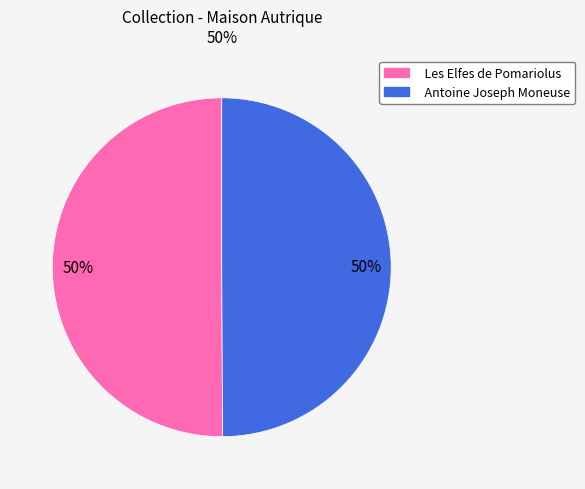

What is the ratio of the value at Antoine Joseph Moneuse to the value at Les Elfes de Pomariolus?

1.0